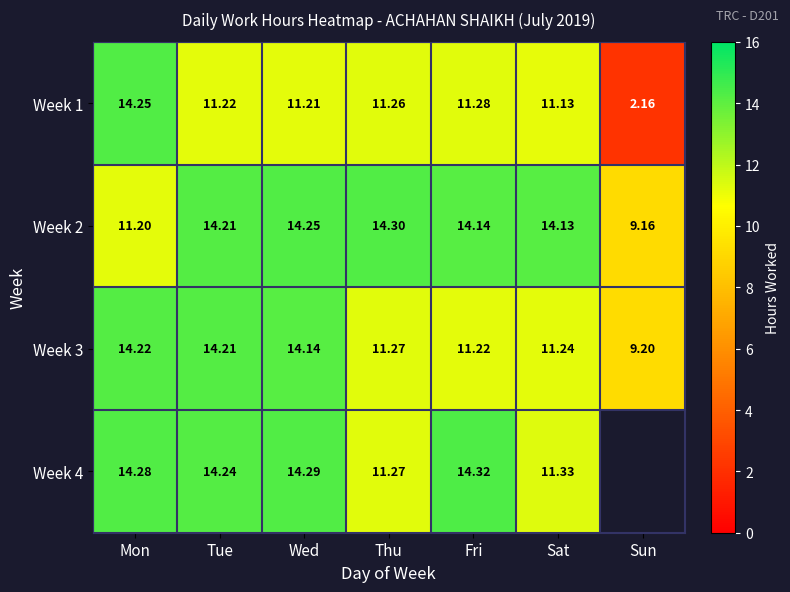

At which label does Week 2 first exceed 14?

Tue